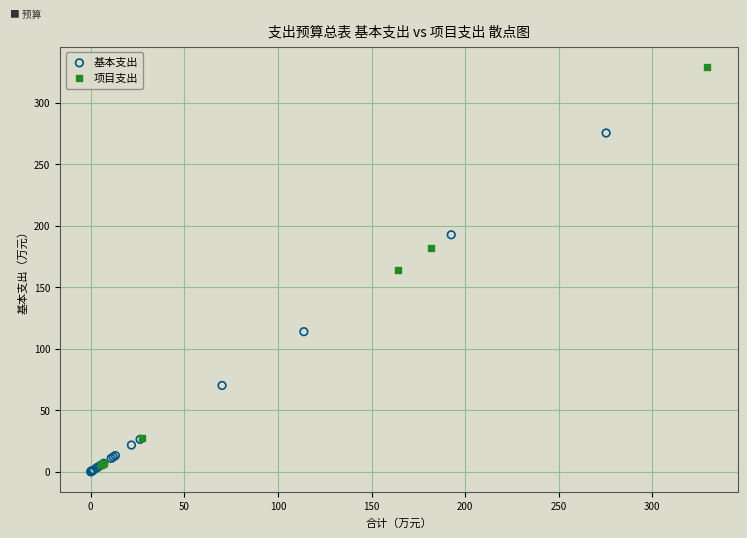

Which series reaches the maximum Y coordinate?

项目支出